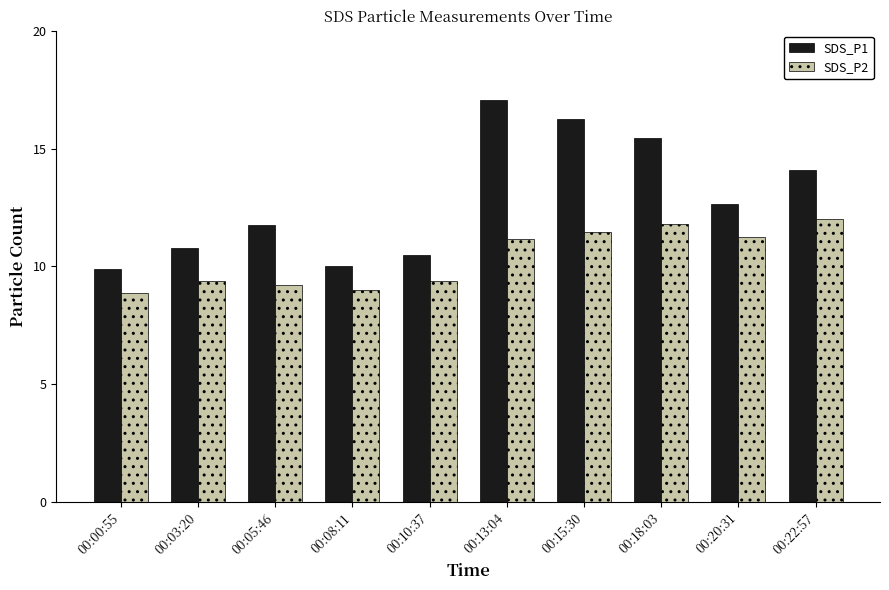

At which label does SDS_P1 reach its peak?

00:13:04